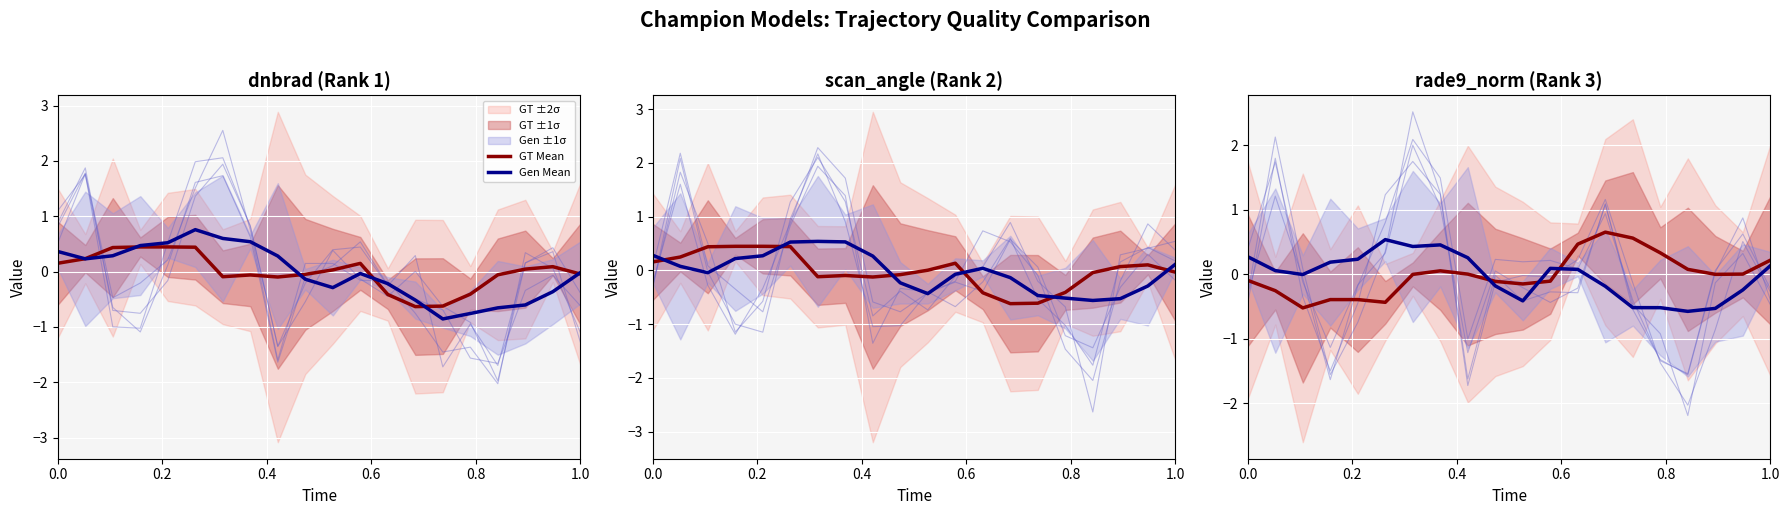

What is the label of the 4th point from the left?

0.6